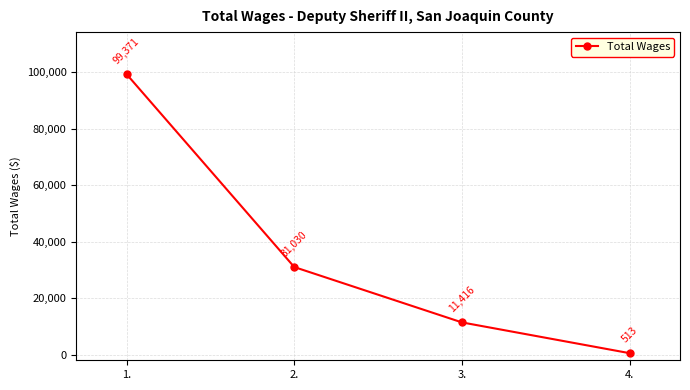

What is the smallest value displayed?

513